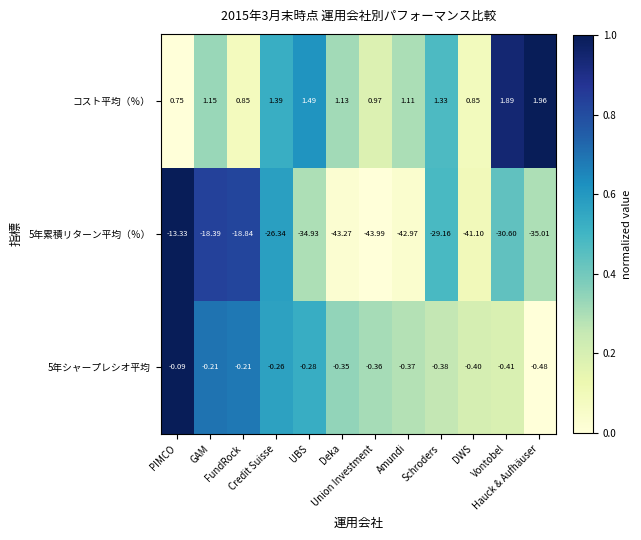

Which series has the largest total across all categories?

コスト平均（％）